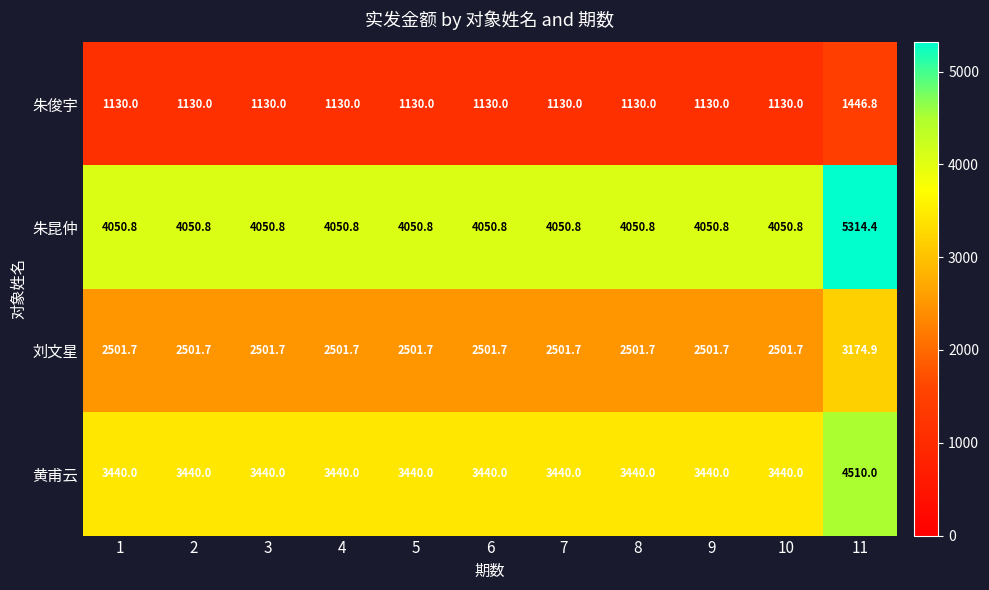

What is the smallest value displayed?

1130.0